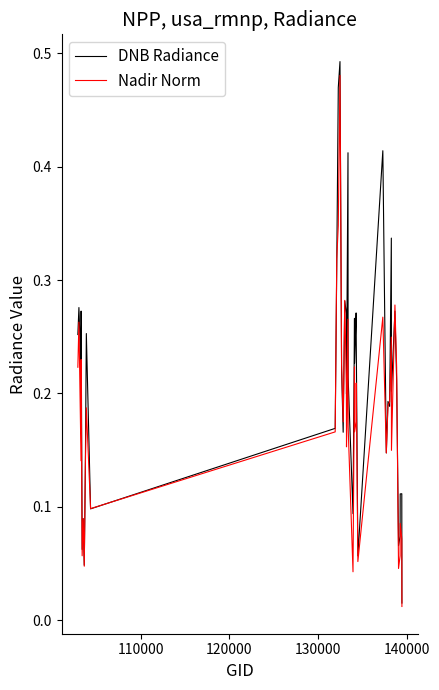

What are all the series names shown in the legend?

DNB Radiance, Nadir Norm